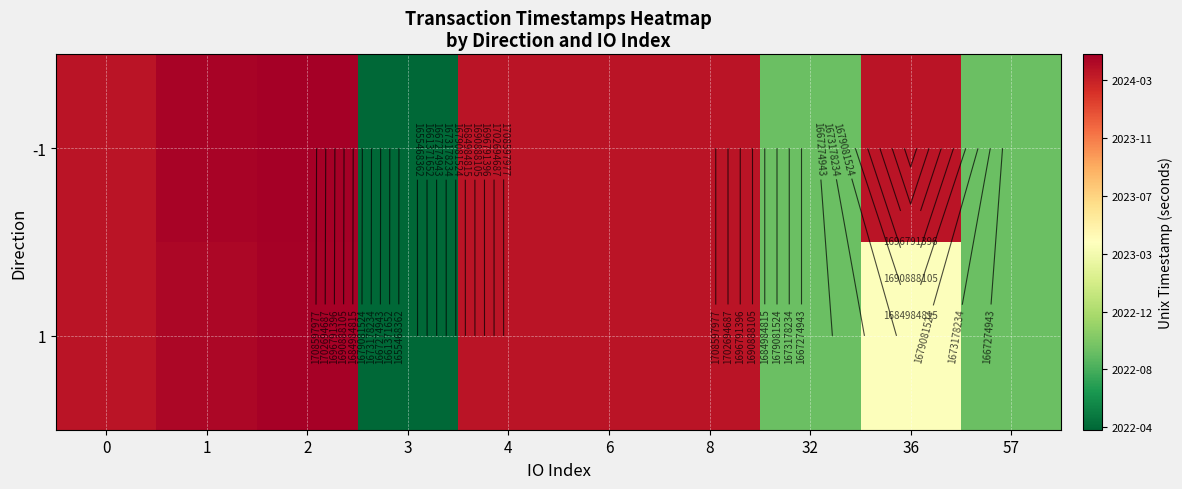

Where does the 1 series first go above 1711595267?

1